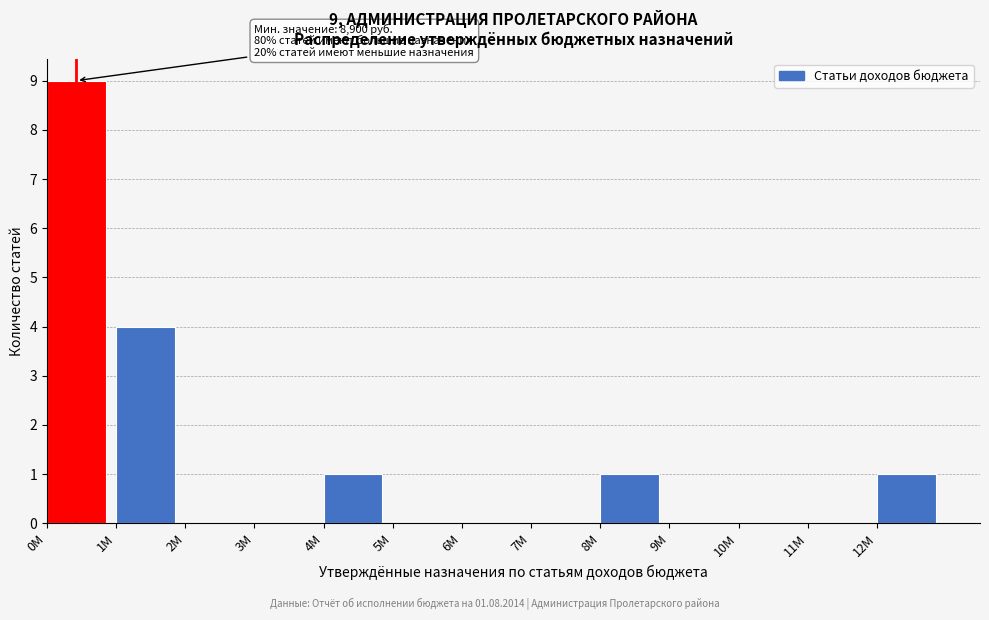

Reading left to right, what are all the values shown in this chart?

0M=9	1M=4	2M=0	3M=0	4M=1	5M=0	6M=0	7M=0	8M=1	9M=0	10M=0	11M=0	12M=1